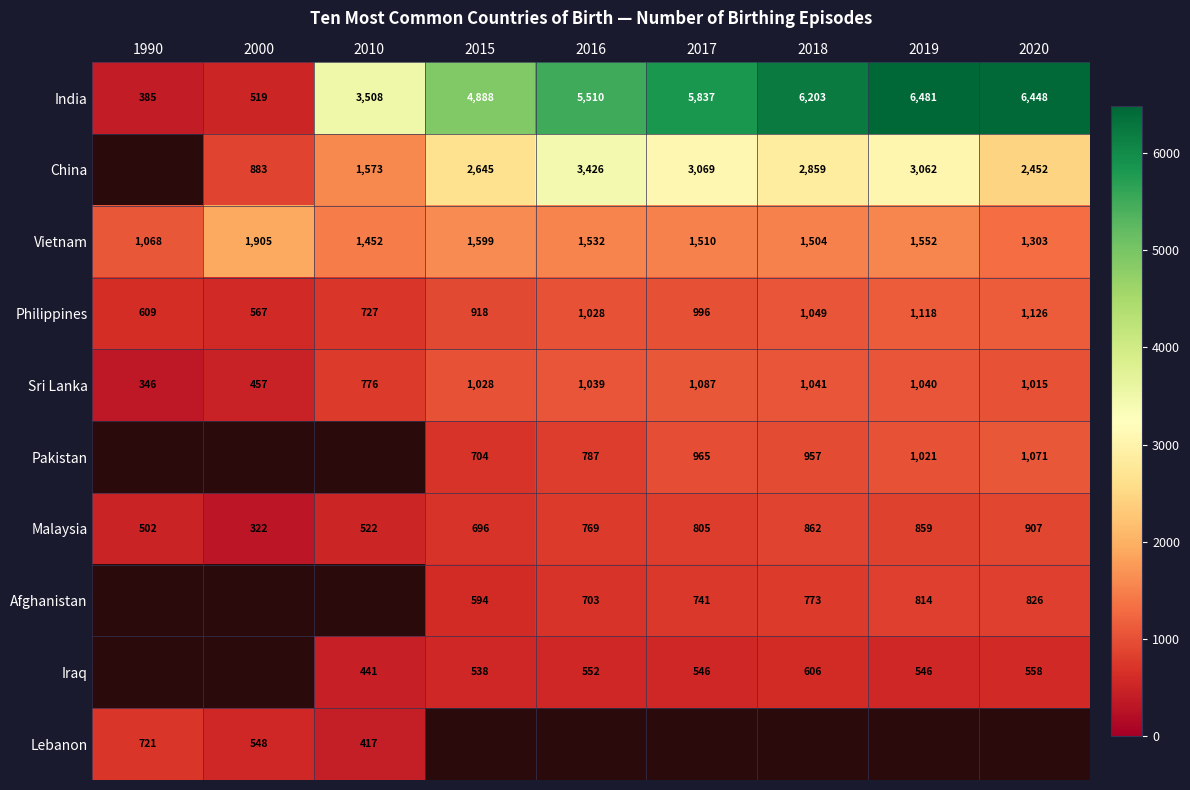

Which series has the largest total across all categories?

India